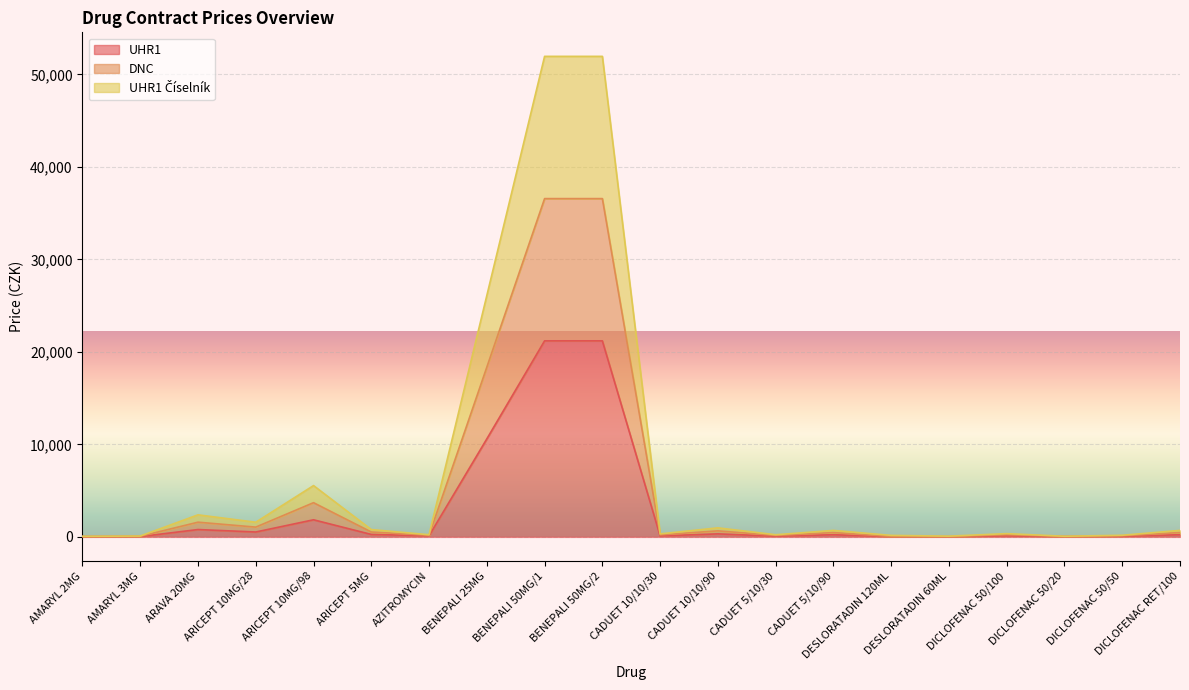

Which category has the highest value across all series?

BENEPALI 50MG/1